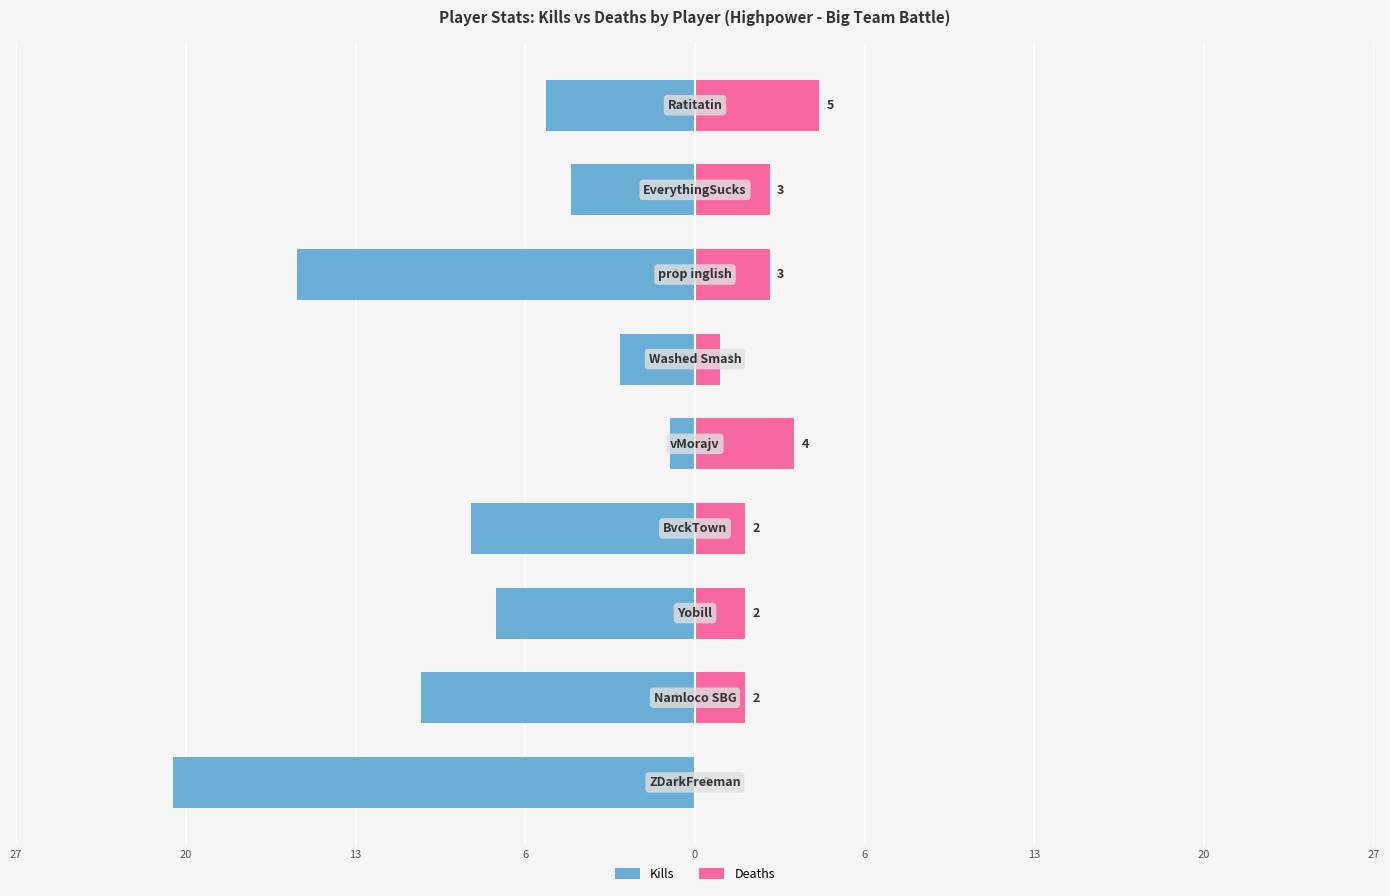

How many groups of bars are there?

9